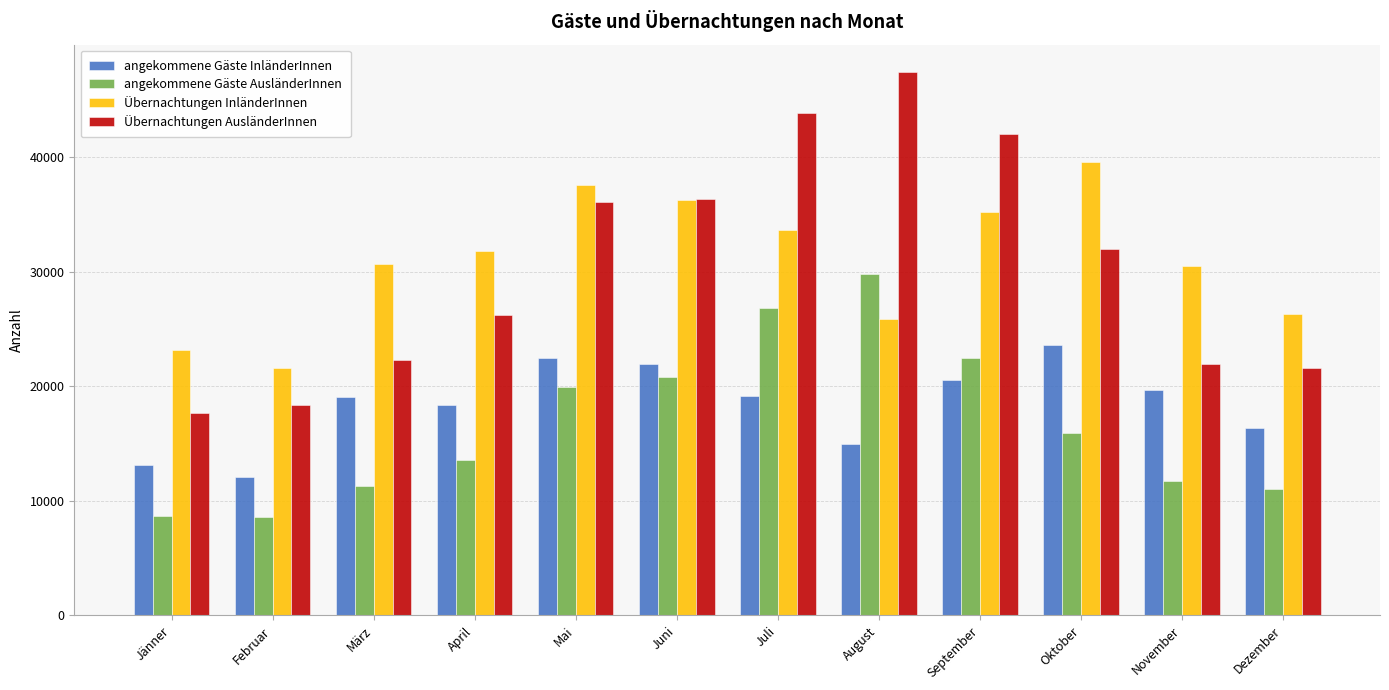

What are all the series names shown in the legend?

angekommene Gäste InländerInnen, angekommene Gäste AusländerInnen, Übernachtungen InländerInnen, Übernachtungen AusländerInnen